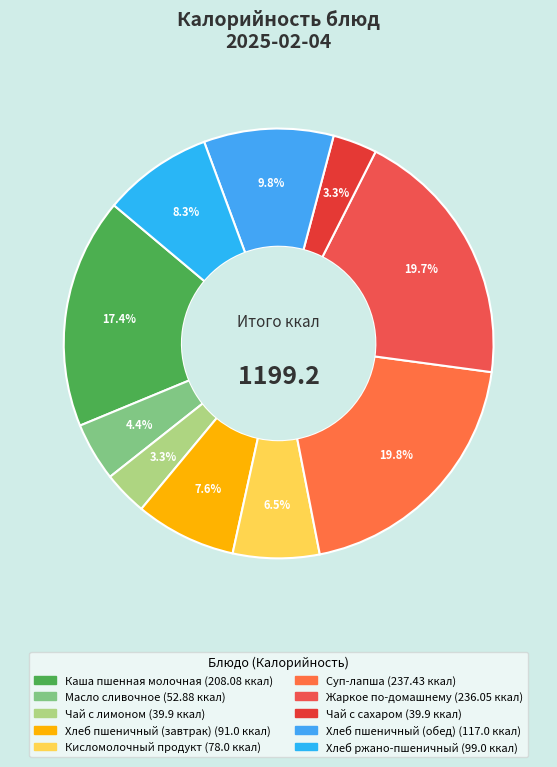

Which category has the smallest portion of the pie?

Чай с лимоном